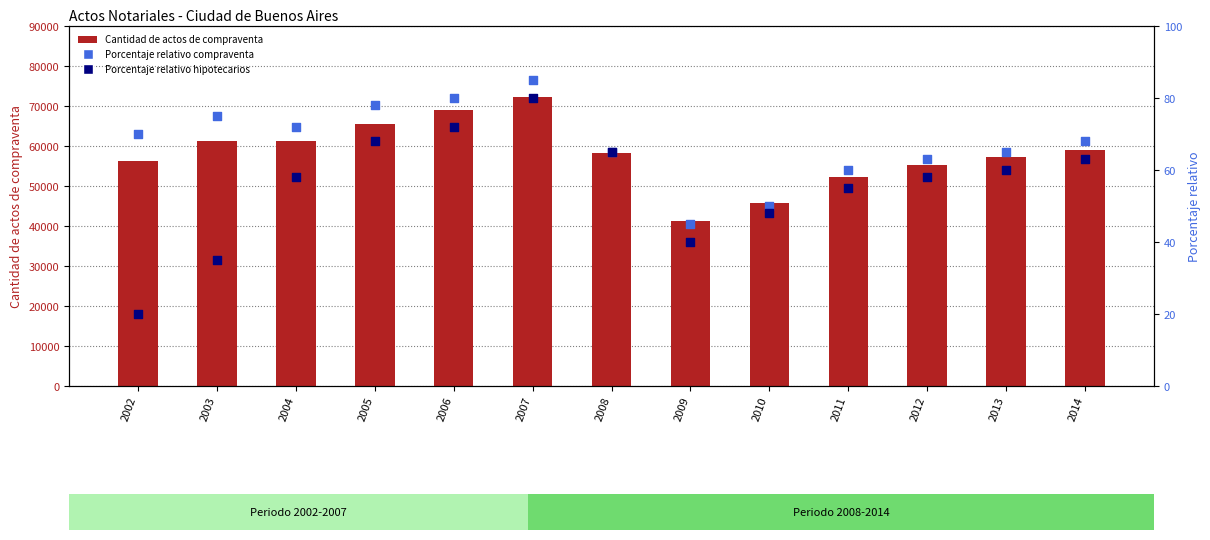

Is the value of Porcentaje relativo hipotecarios at 2003 greater than the value of Cantidad de actos de compraventa at 2003?

No